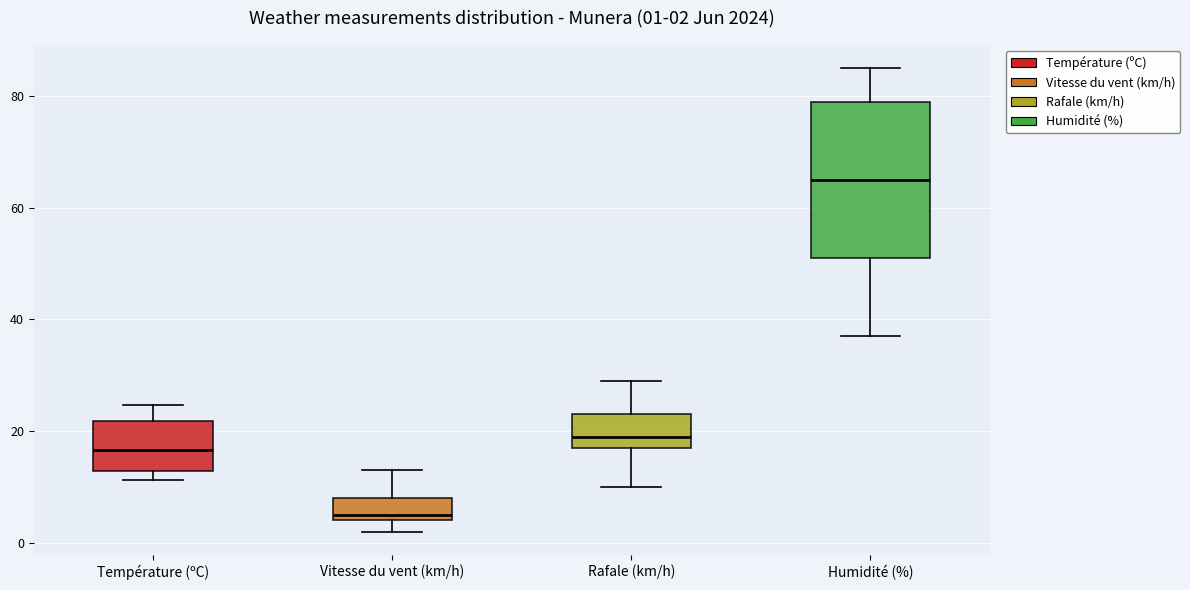

Which box has the highest median line?

Humidité (%)